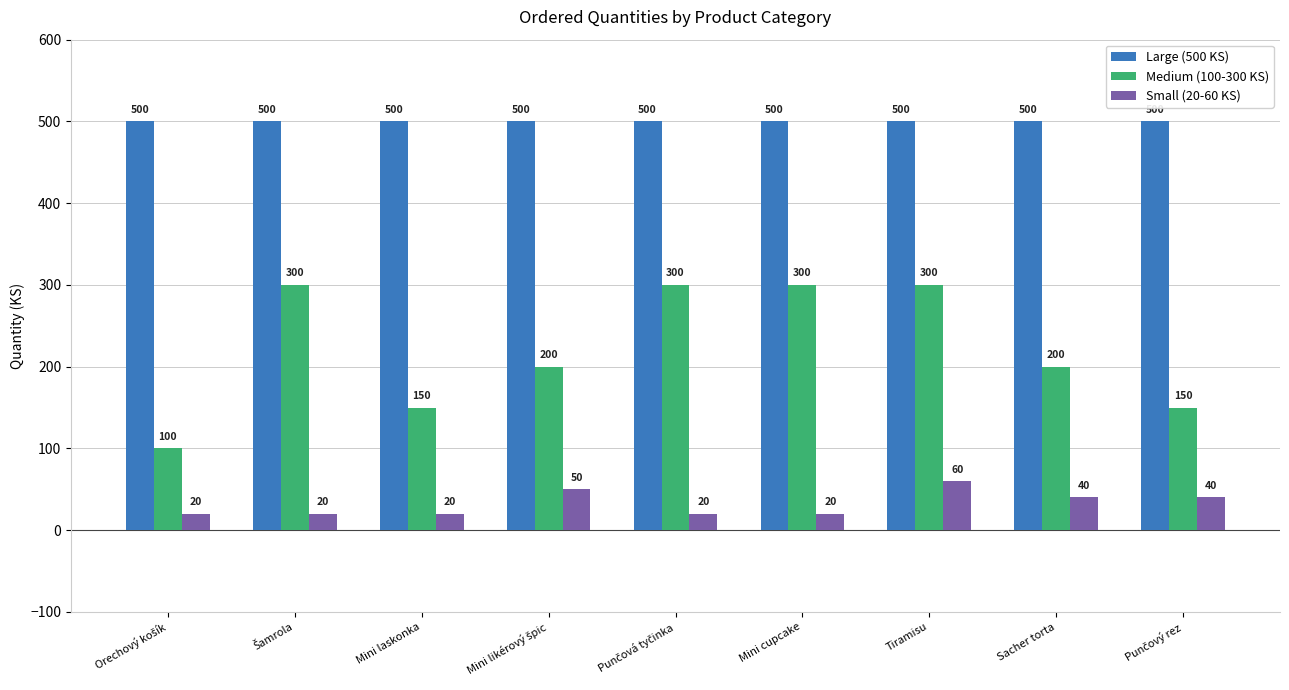

Which series changed the most between Mini cupcake and Sacher torta?

Medium (100-300 KS)